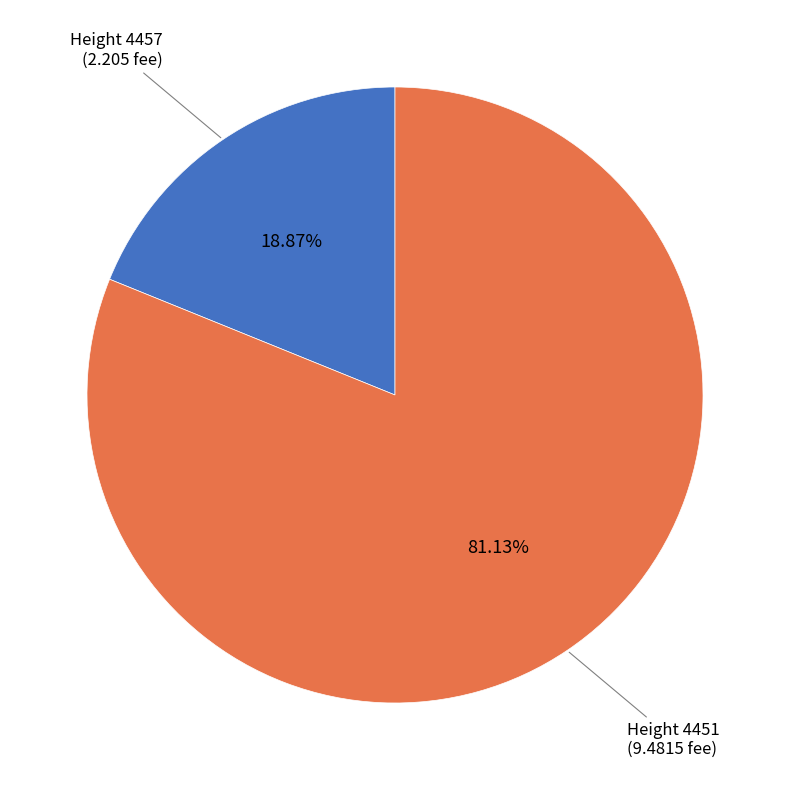

Does any single category account for the majority?

Yes